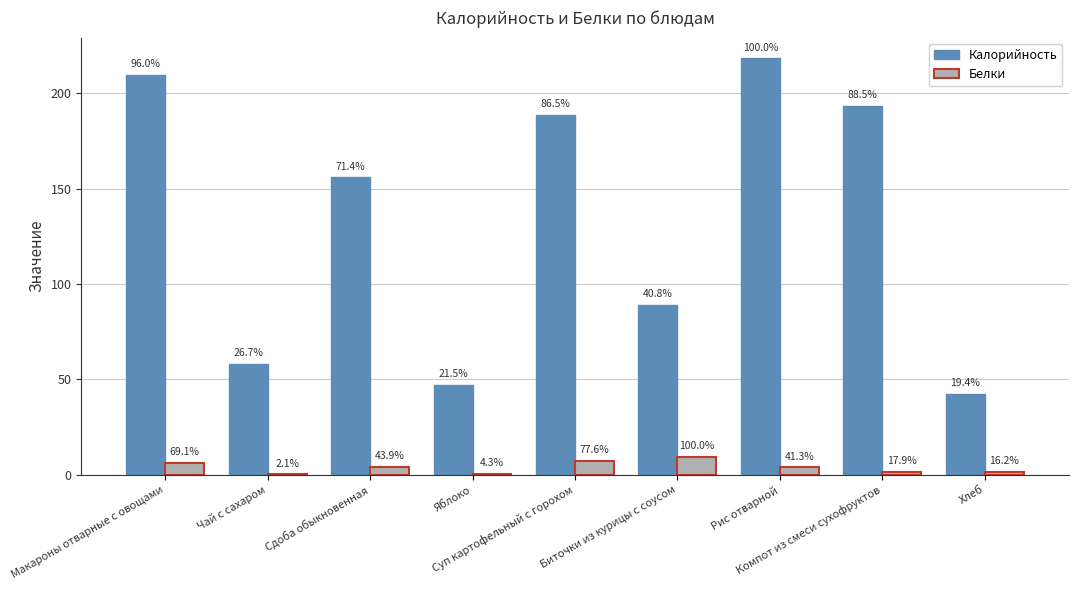

At which category is the sum across all series the highest?

Рис отварной